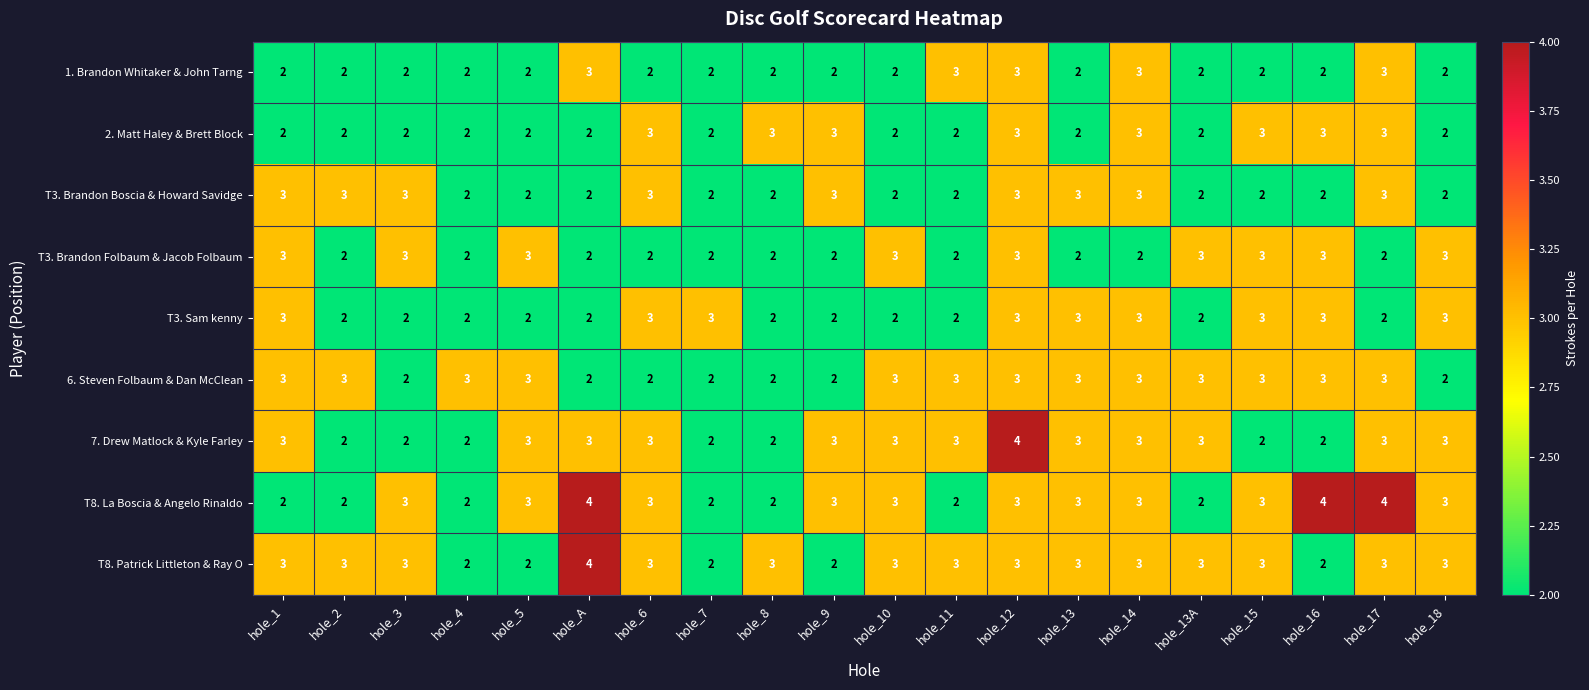

What is the spread (max minus min) of values at hole_3?

1